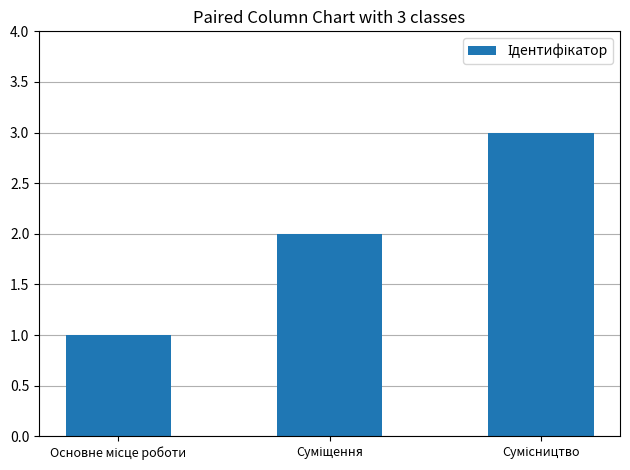

What is the sum of all values?

6